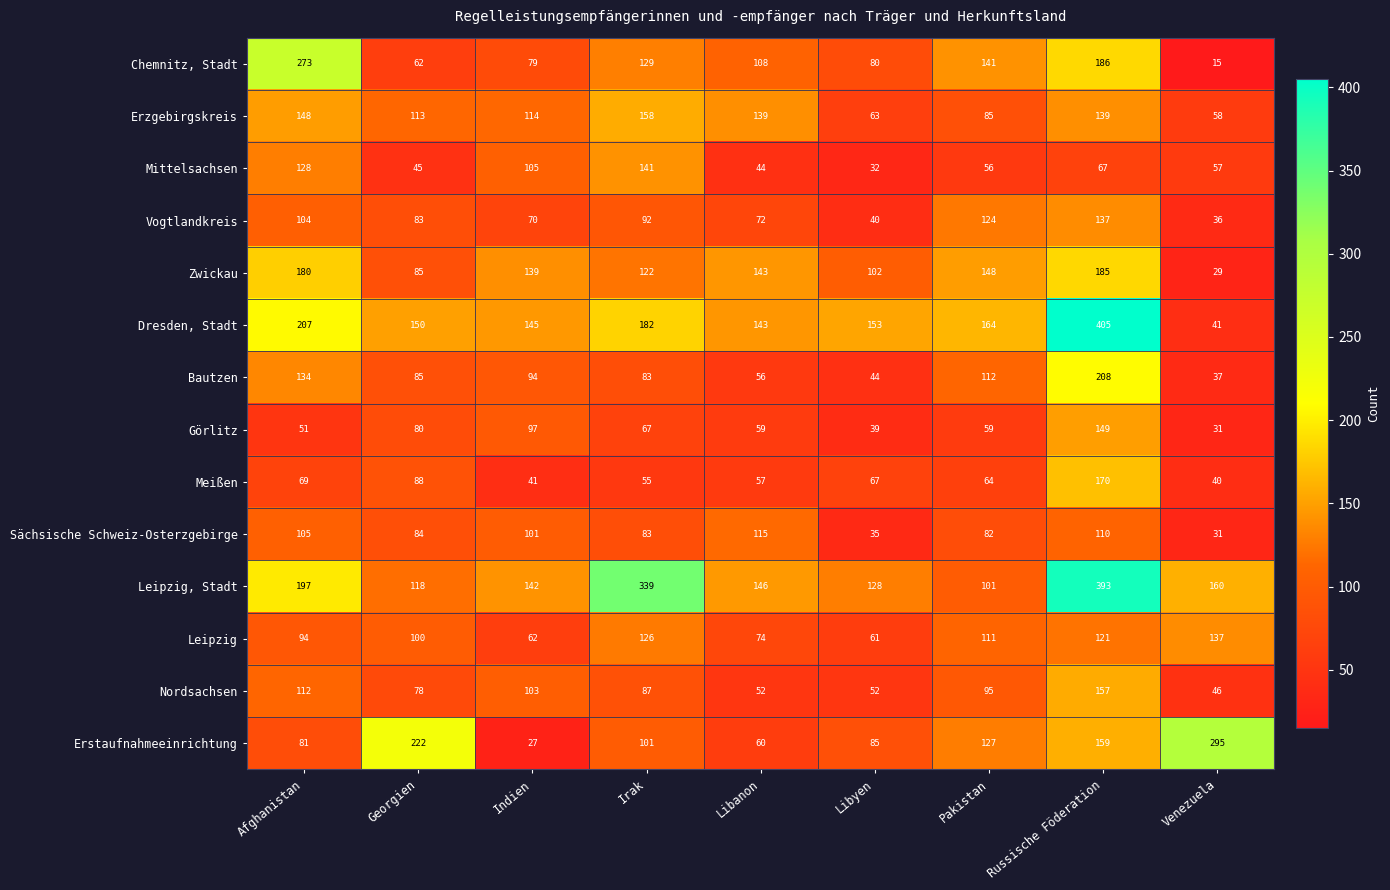

The Erstaufnahmeeinrichtung series shows 81 at Afghanistan. True or false?

True